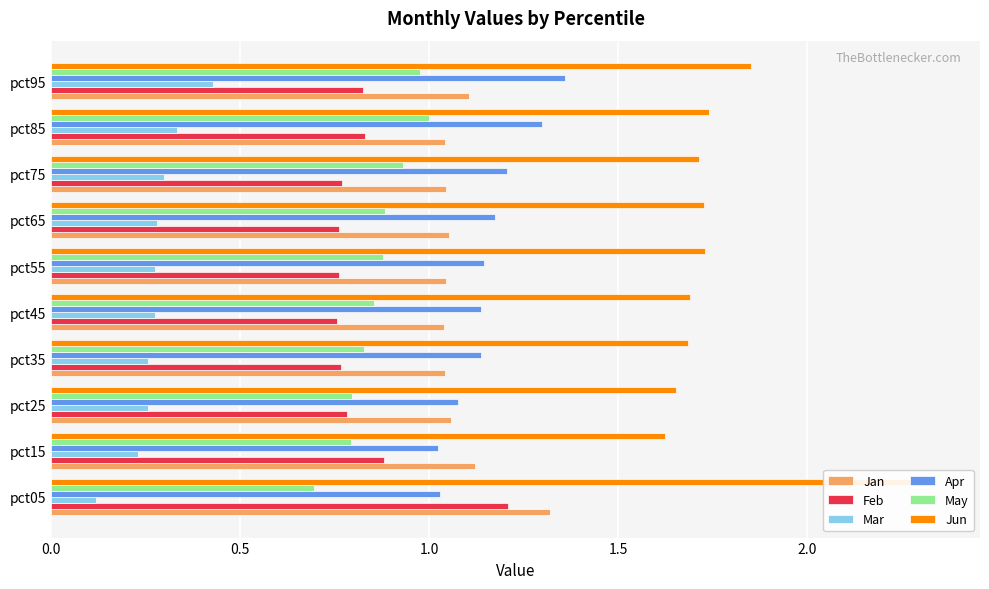

Is it true that Feb equals 1.1 at pct45?

False